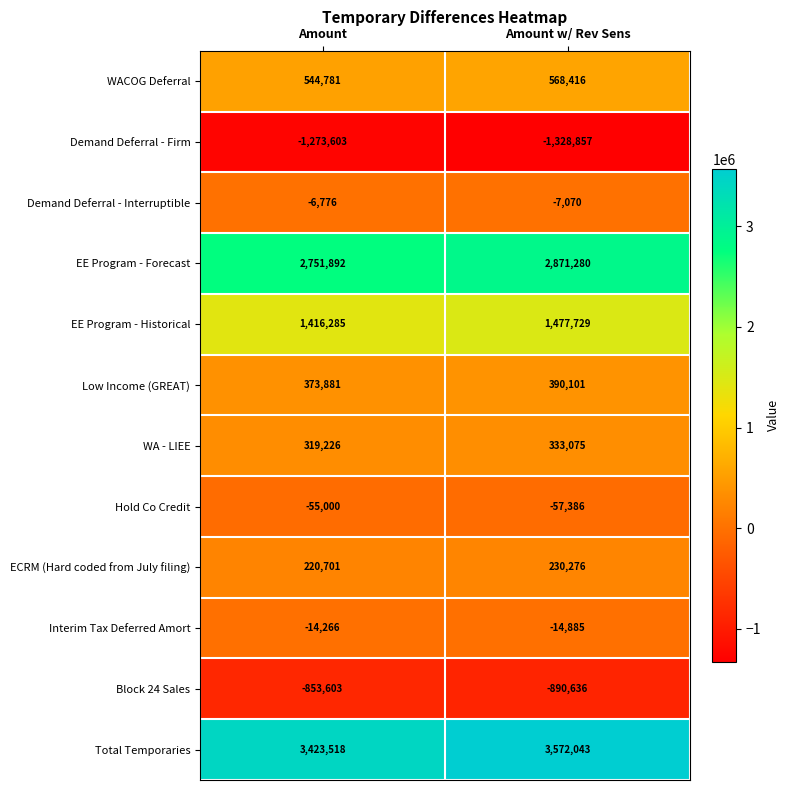

What is the approximate value of Interim Tax Deferred Amort at Amount w/ Rev Sens, to the nearest 50?

-14900